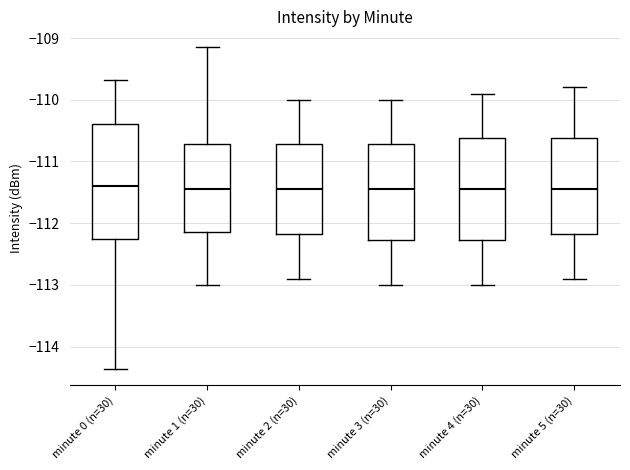

Where is the lower edge of the box for minute 0 (n=30) on the y-axis? The values are not printed on the chart, so give them approximately, as read against the axis.

-112.3